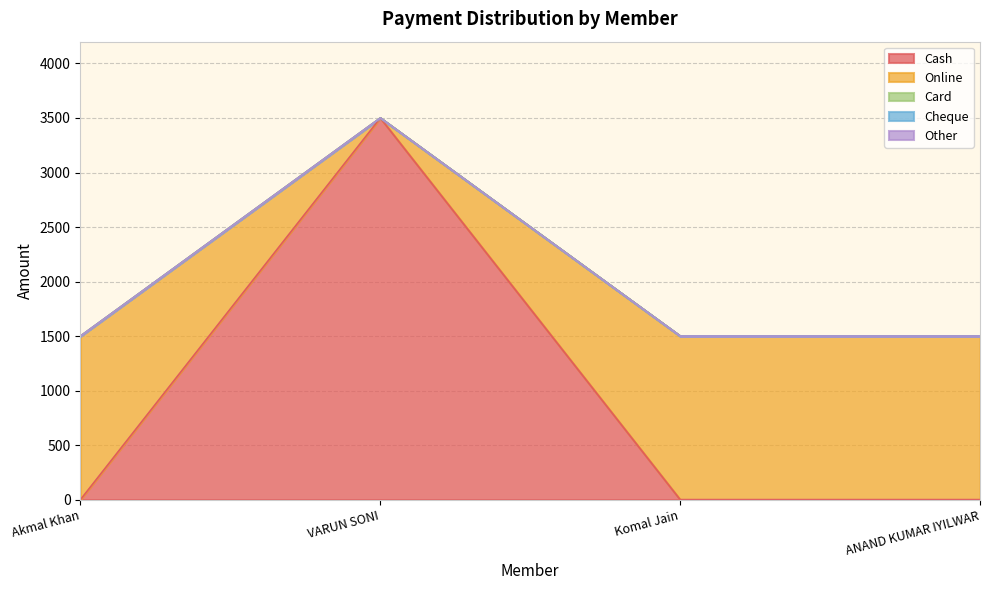

True or false: Cash has a value of 1134 at Akmal Khan.

False